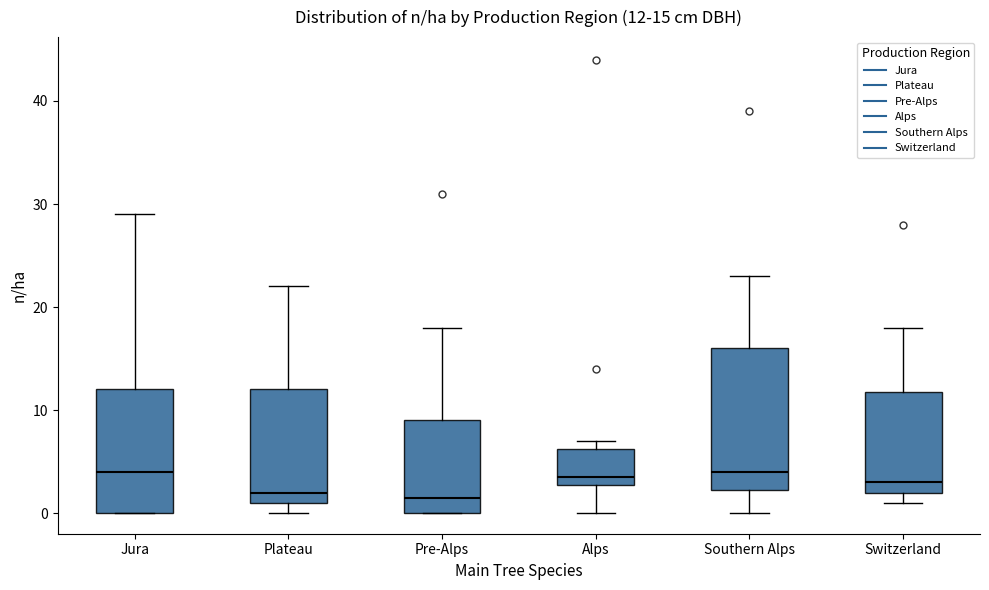

Comparing the boxes themselves (not the whiskers), which one is the tallest?

Southern Alps